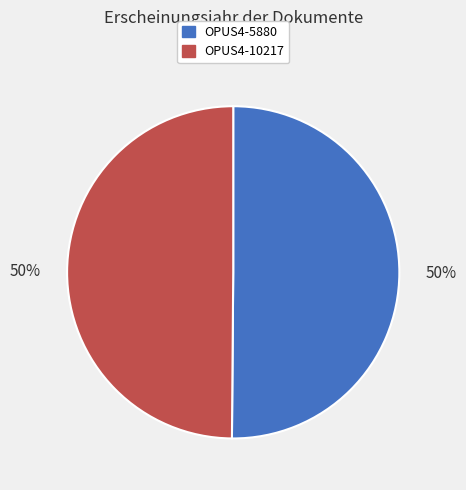

Is it true that OPUS4-10217 is 44% of the pie?

False